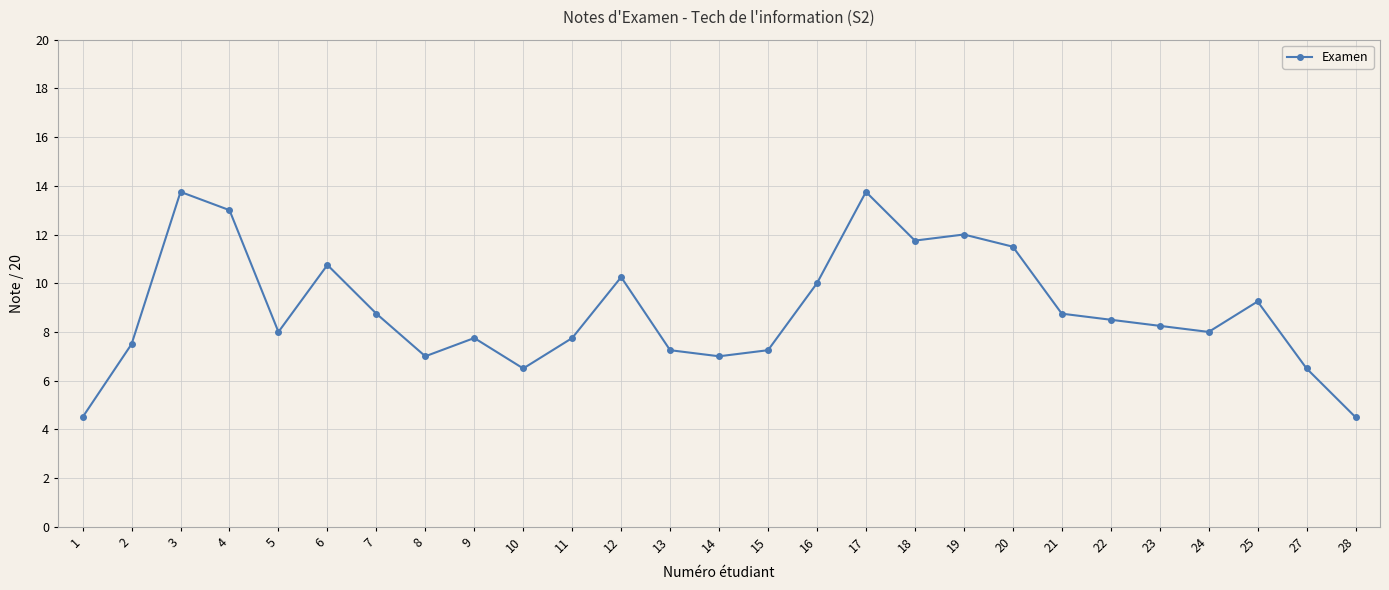

How many interior local valleys (lower than both neighbors) does the data have?

6